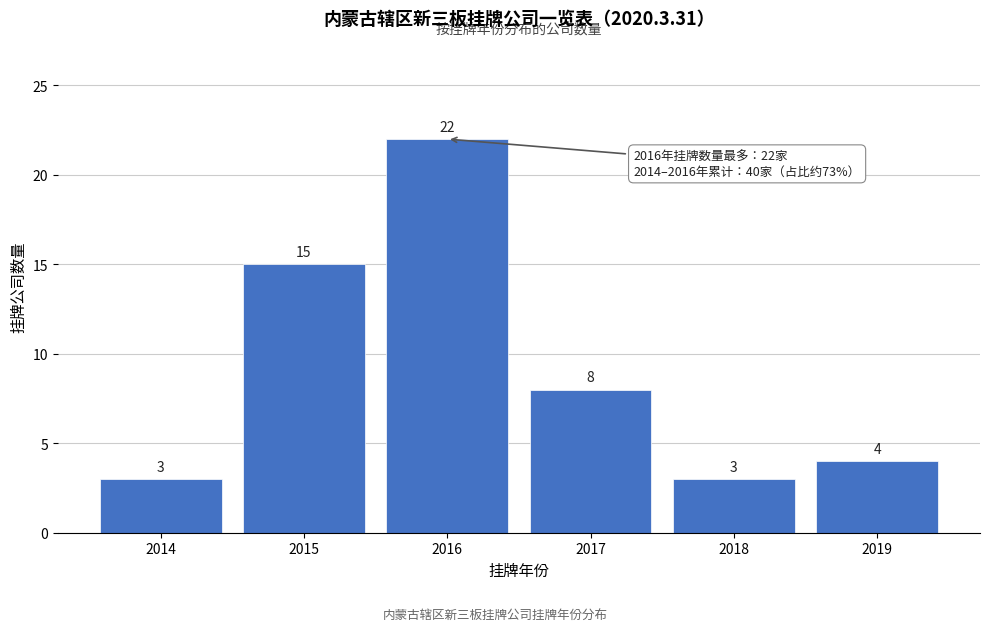

Reading right to left, list all the values displayed in this chart.

2019=4	2018=3	2017=8	2016=22	2015=15	2014=3